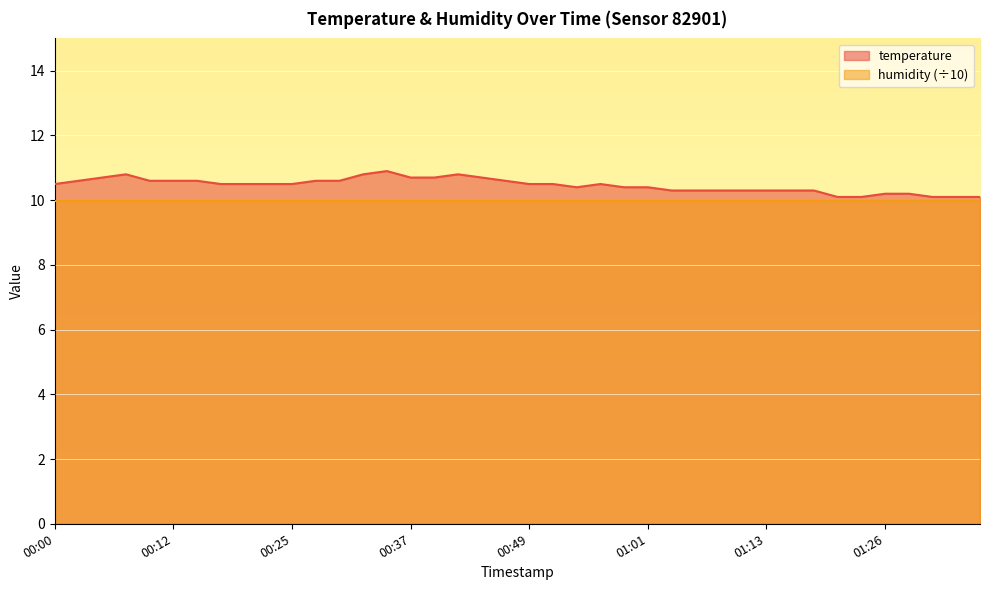

What is the smallest value displayed?

10.0